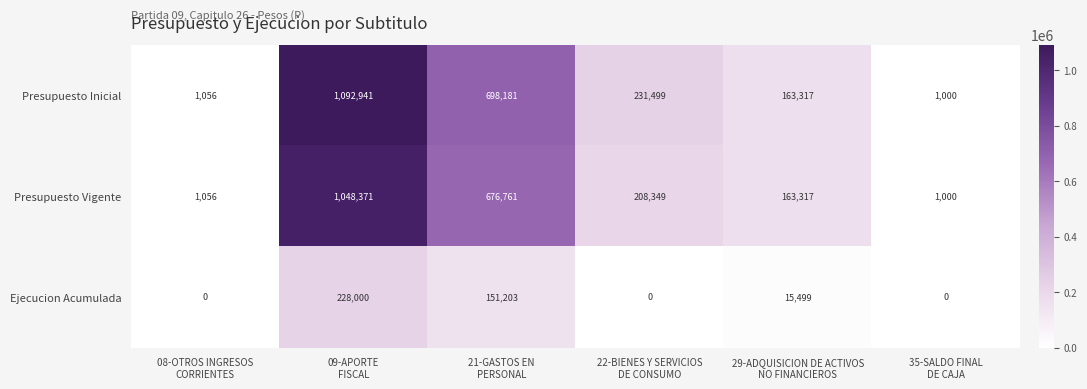

How many values in the Presupuesto Vigente series are below 208349?

3